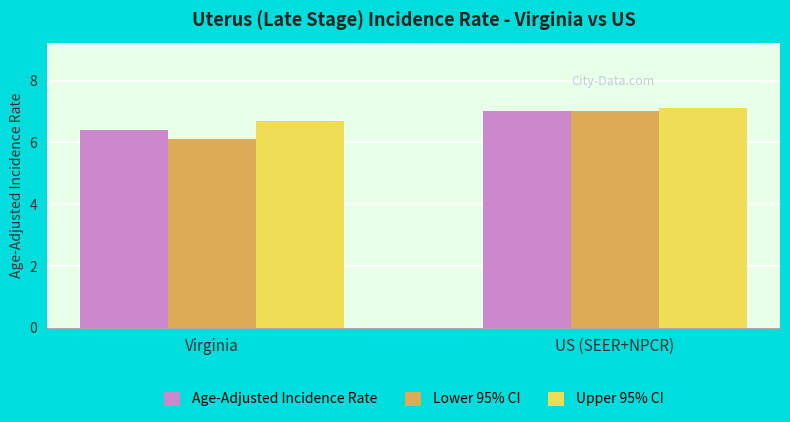

Reading left to right, extract all data points from this chart.

Age-Adjusted Incidence Rate: Virginia=6.4	US (SEER+NPCR)=7.0
Lower 95% CI: Virginia=6.1	US (SEER+NPCR)=7.0
Upper 95% CI: Virginia=6.7	US (SEER+NPCR)=7.1